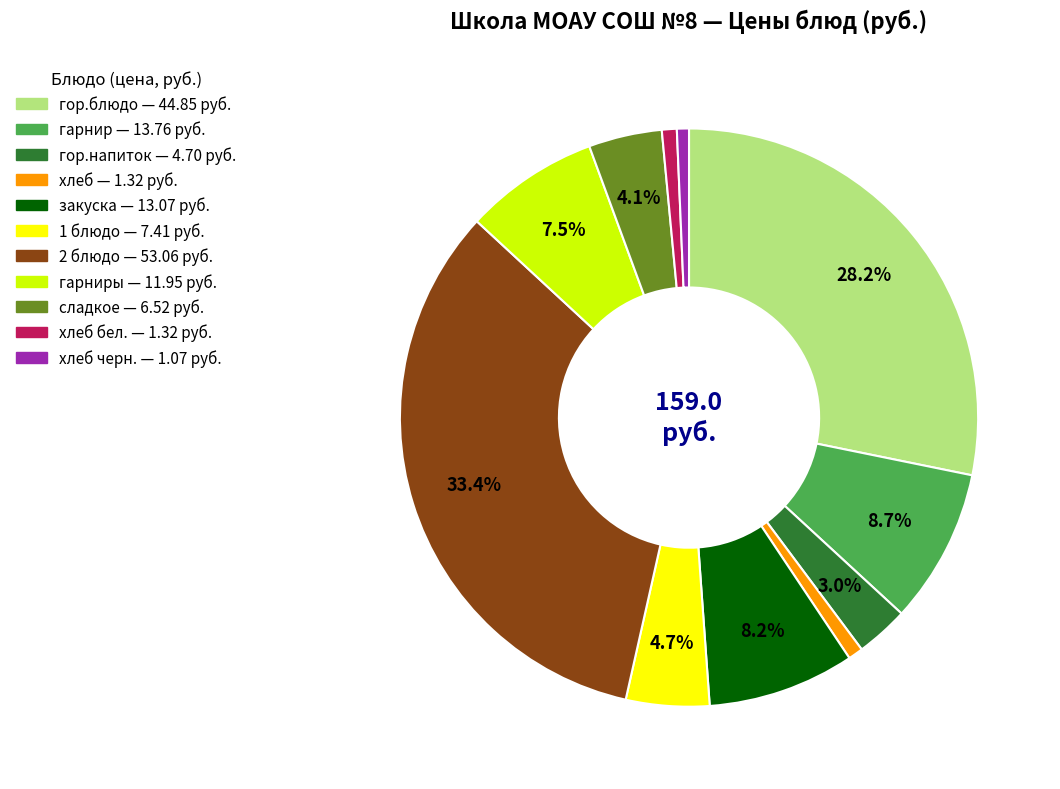

Is there any slice that represents more than half of the pie?

No